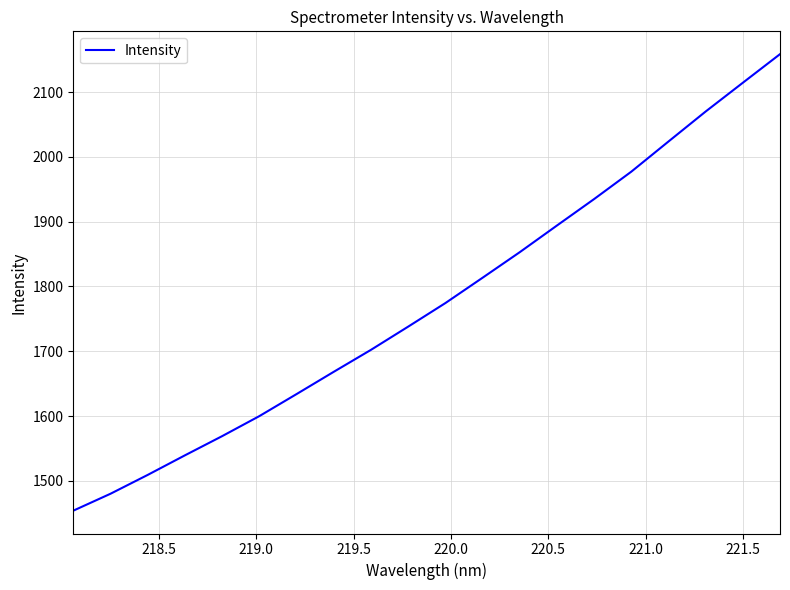

What is the difference between the maximum and minimum values?

704.3